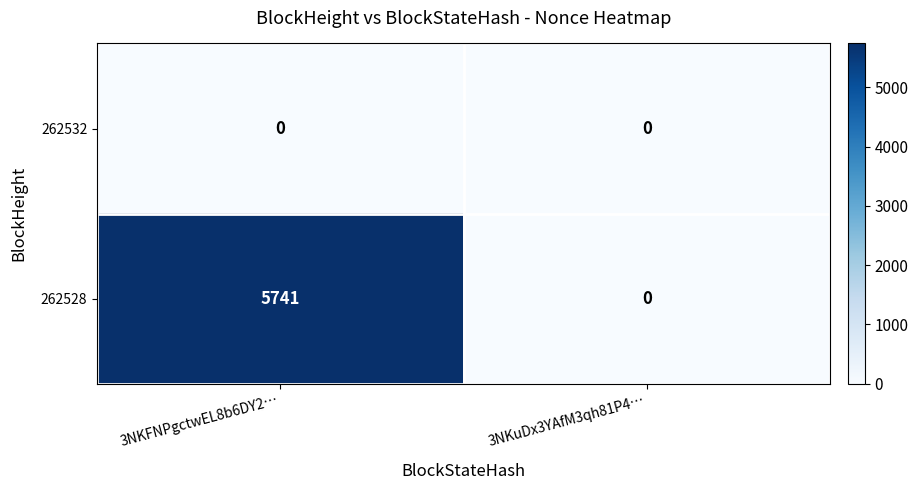

Rank the series by their average value, from highest to lowest.

262528, 262532